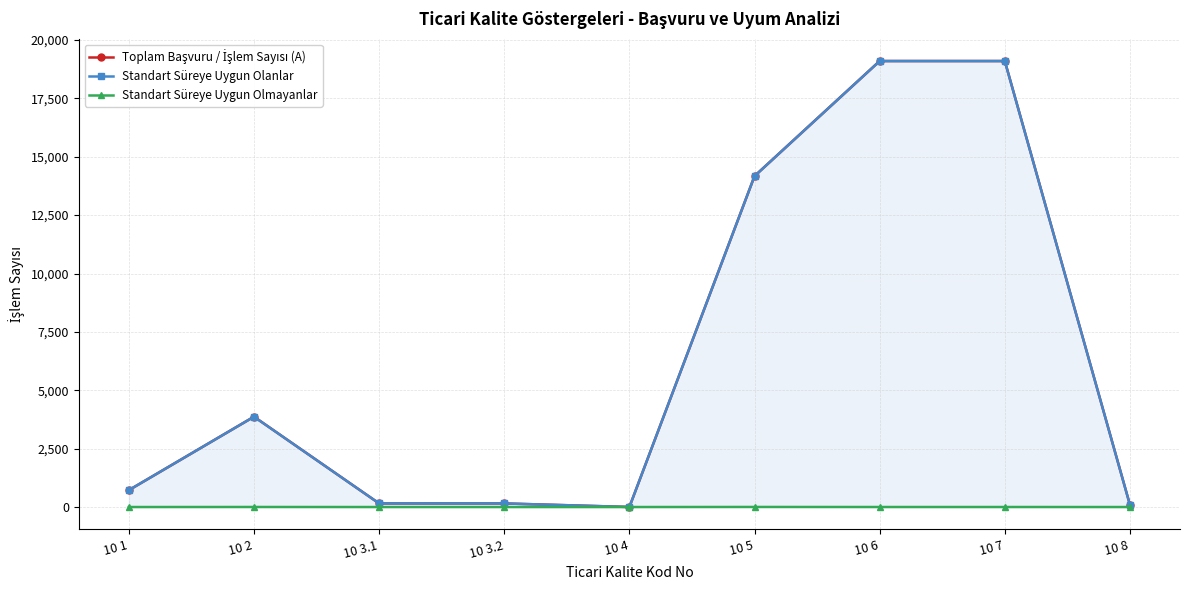

What is the total value across all series at 10 4?

4